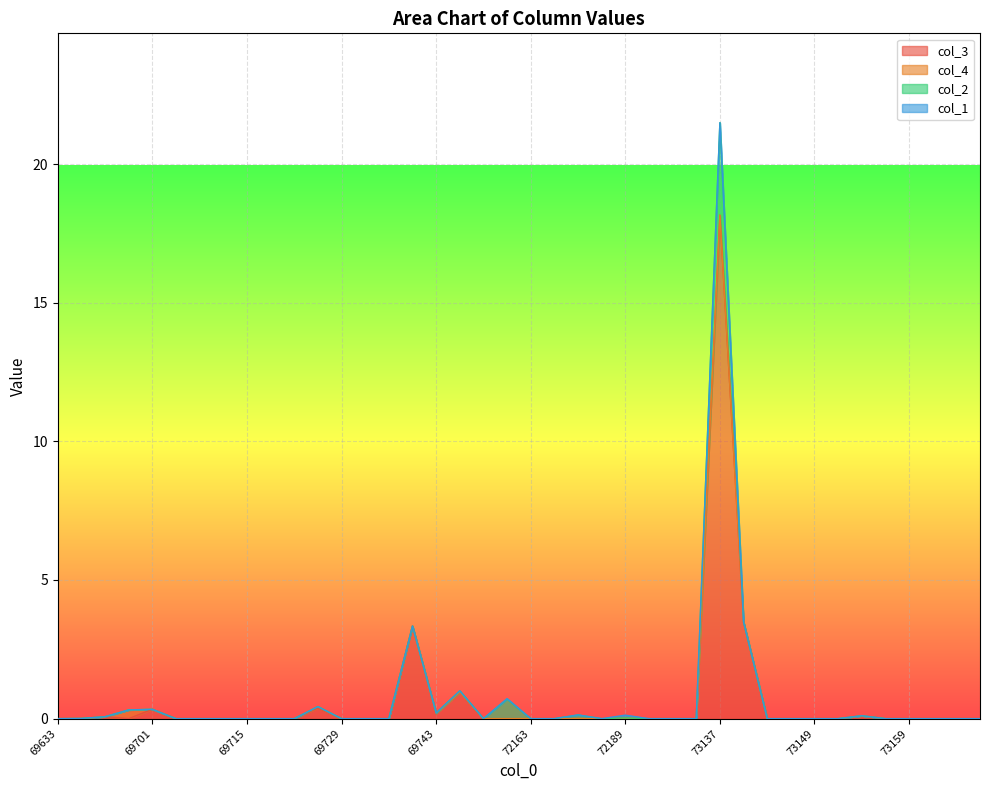

Rank the series by their maximum value, from highest to lowest.

col_3, col_2, col_4, col_1